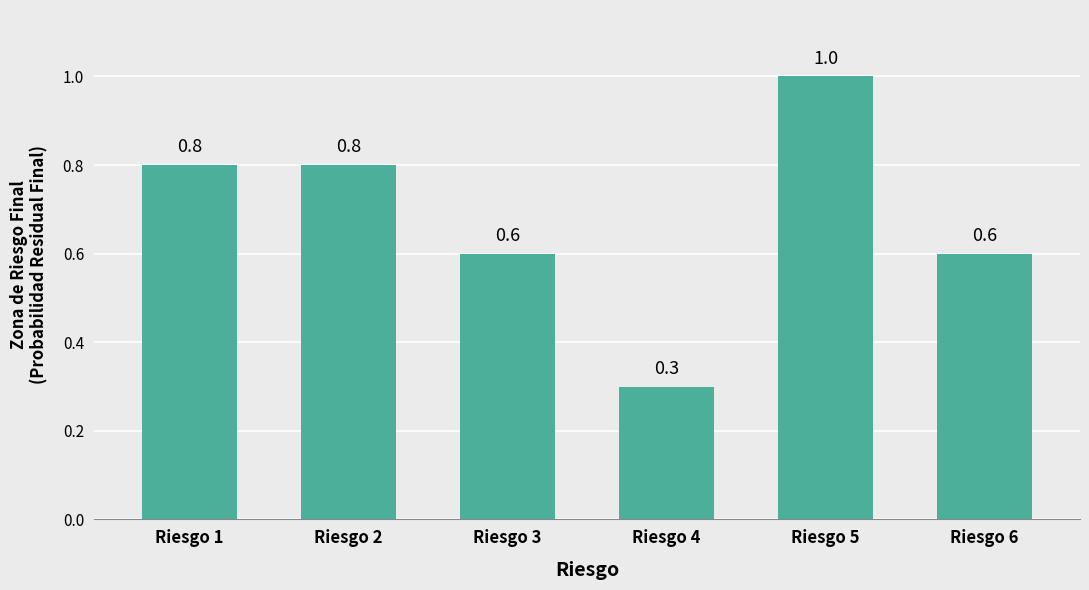

What is the maximum value shown in the chart?

1.0